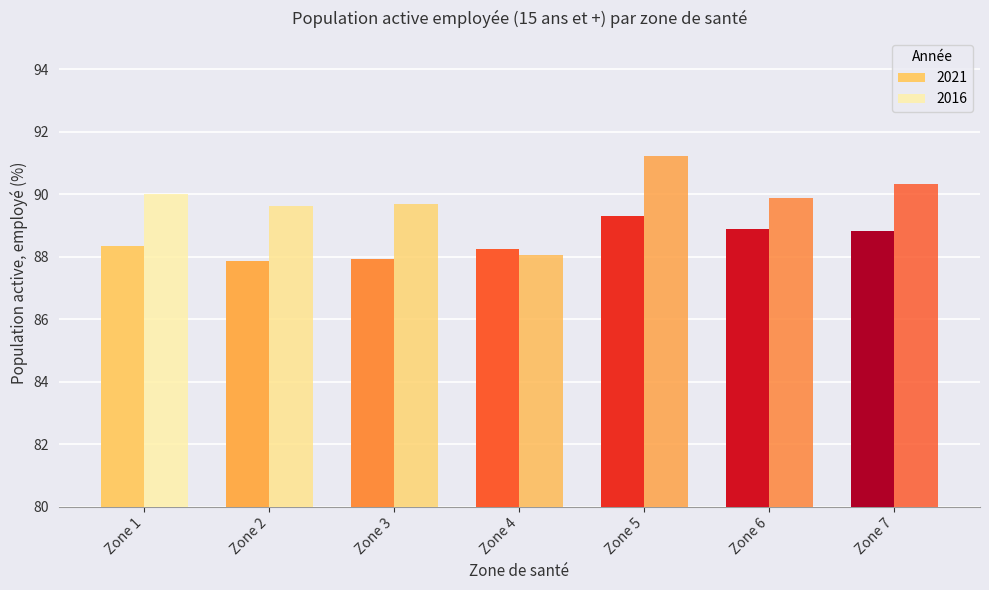

What is the highest value of the 2016 series?

91.2